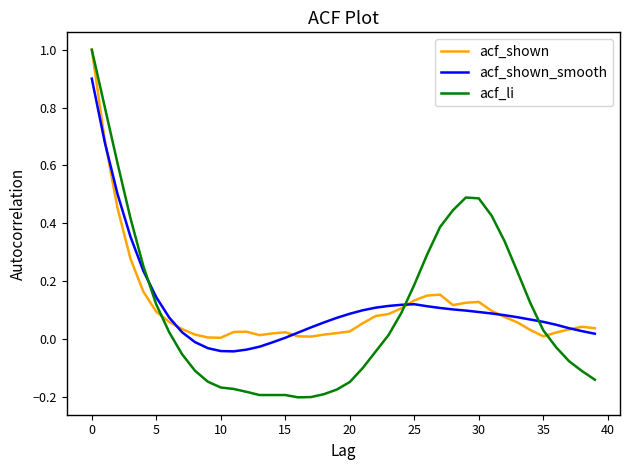

Which series has the widest spread of values?

acf_li